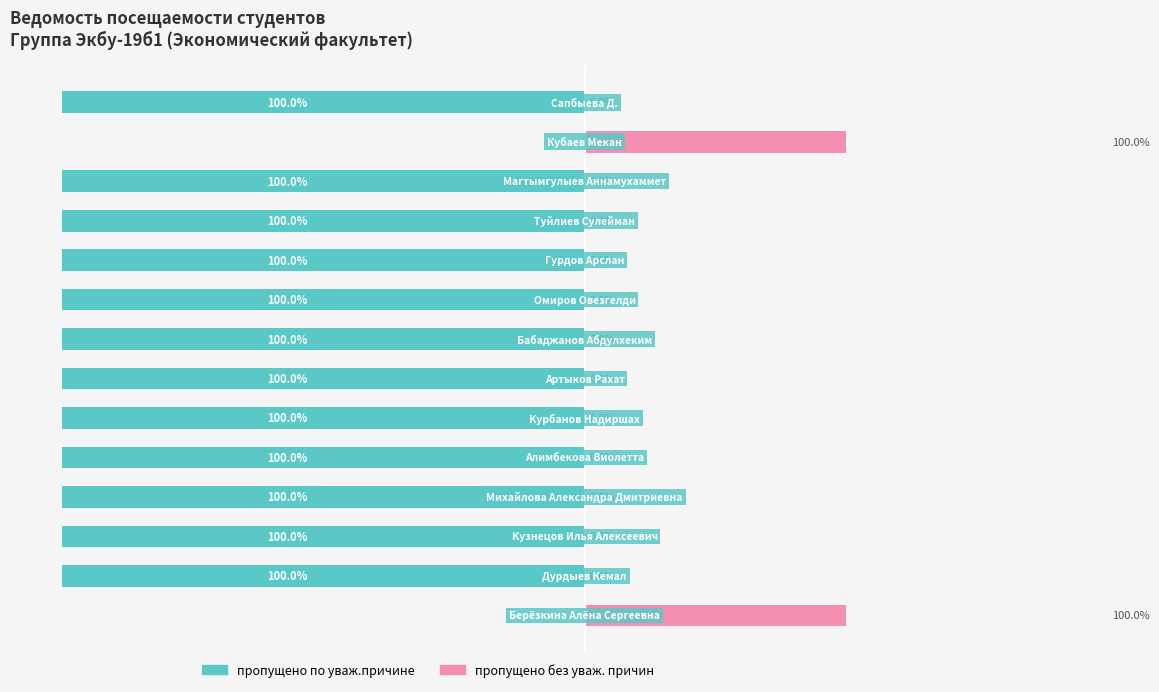

Is it true that пропущено без уваж. причин equals -56 at 10?

False